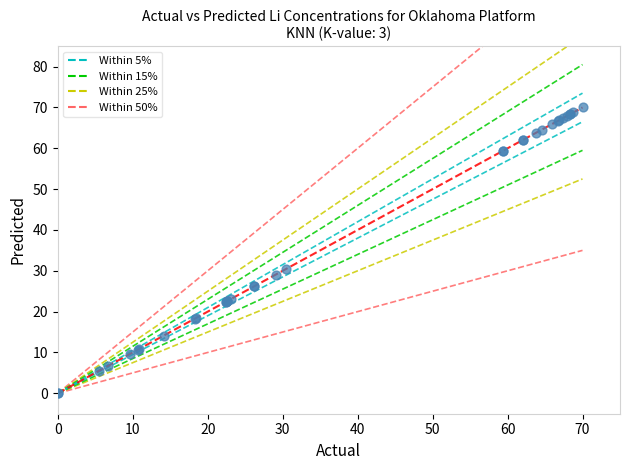

What Y value in the scatter plot is closest to 35?

30.5